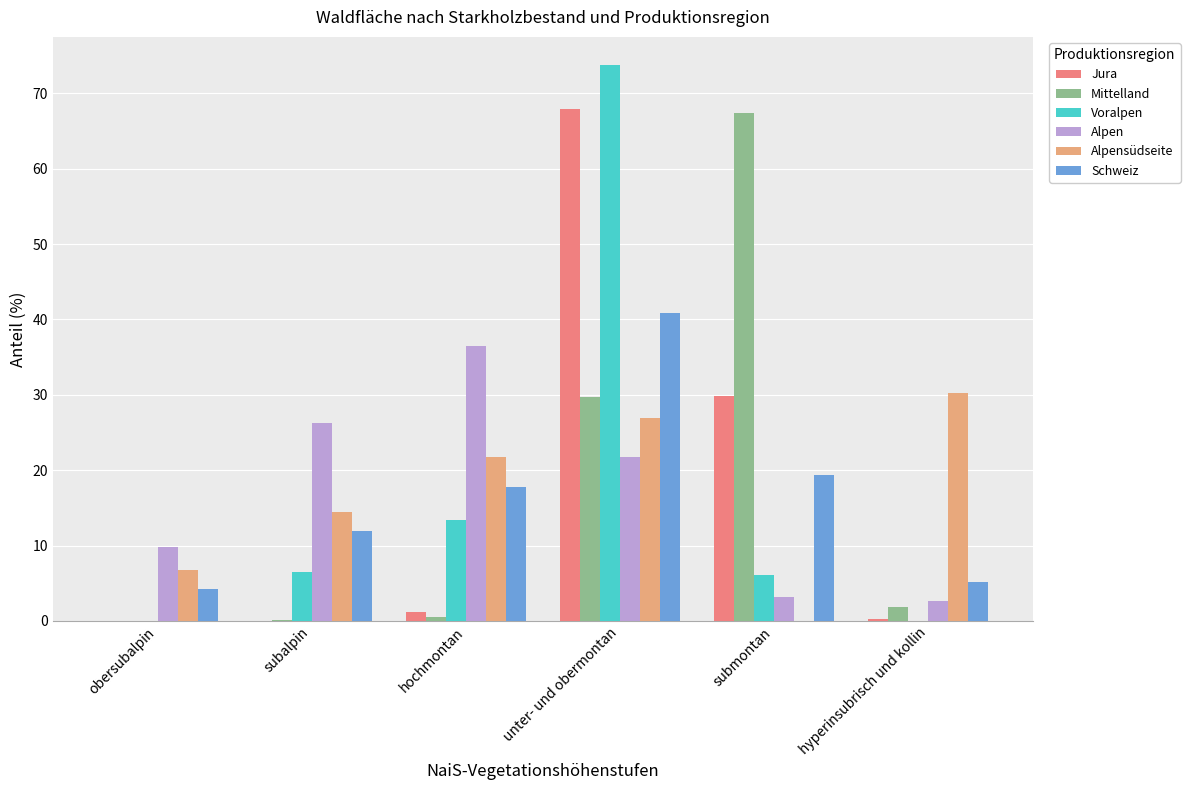

Between unter- und obermontan and hyperinsubrisch und kollin, which series saw the biggest shift?

Voralpen